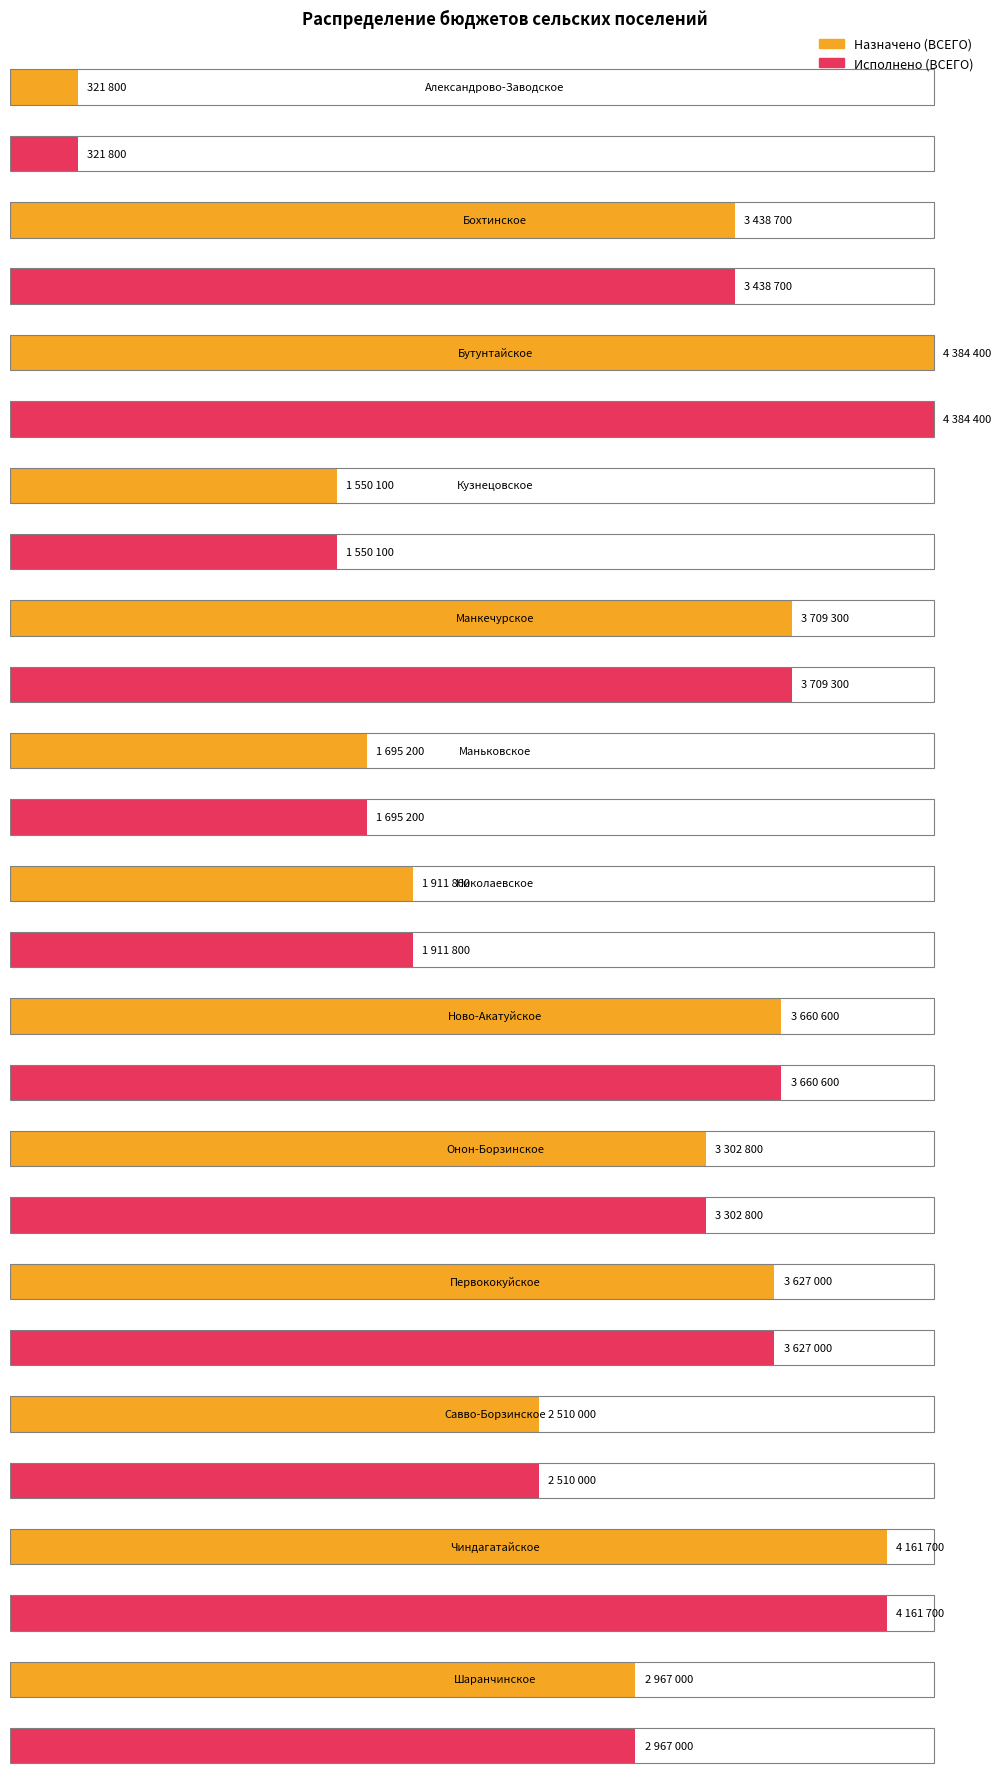

Does the chart contain stacked bars?

No